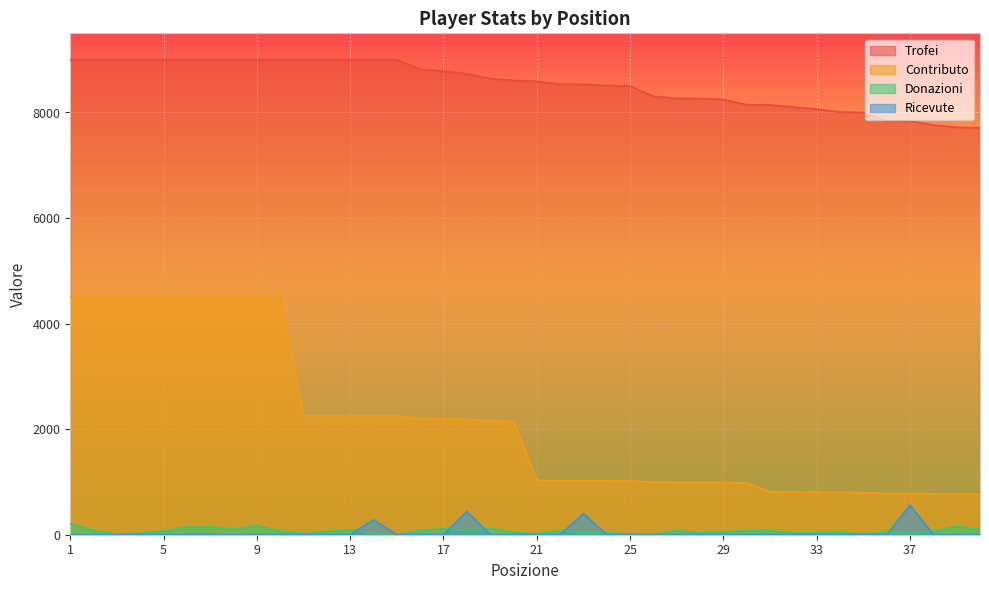

True or false: Contributo and Ricevute intersect in this chart.

False